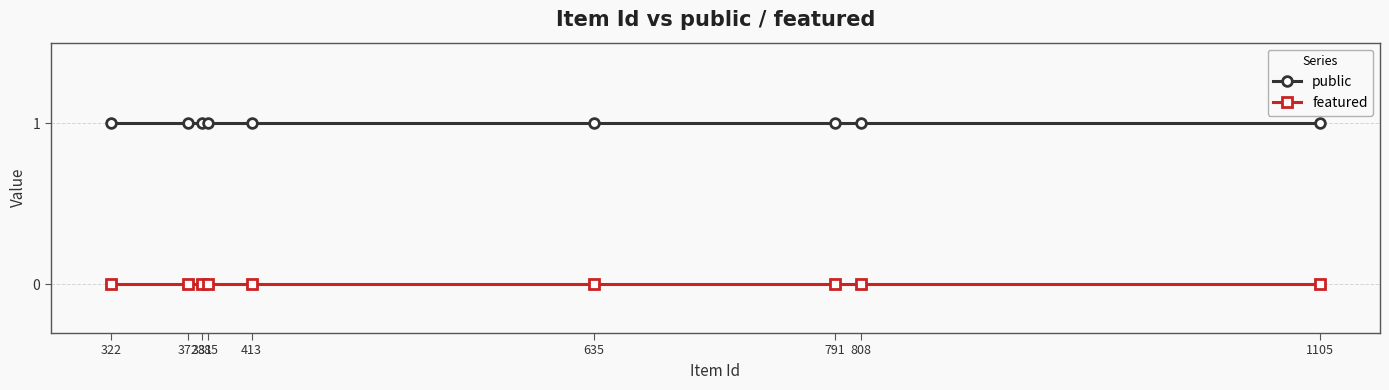

Reading left to right, list all the values displayed in this chart.

public: 1	1	1	1	1	1	1	1	1
featured: 0	0	0	0	0	0	0	0	0